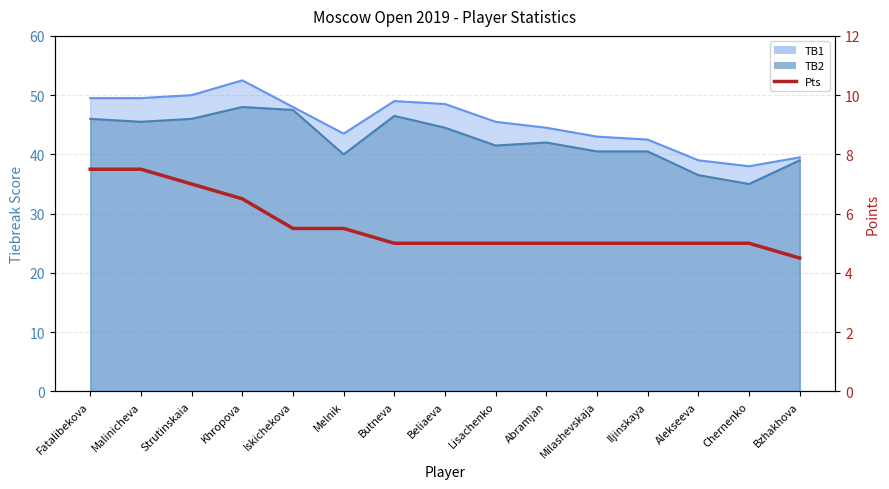

How many data points does each series have?

15